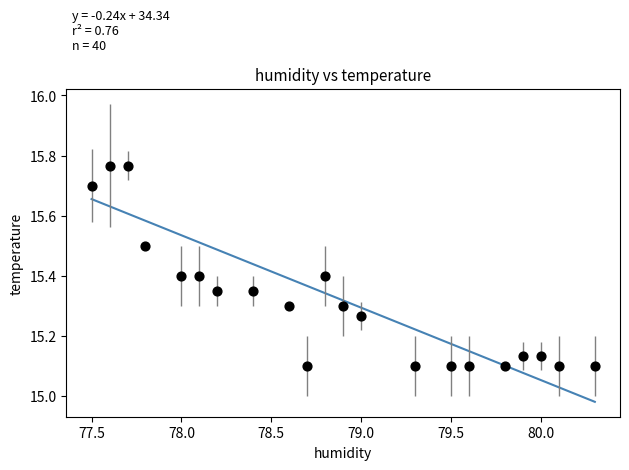

What is the range of X values (max minus min)?

2.8